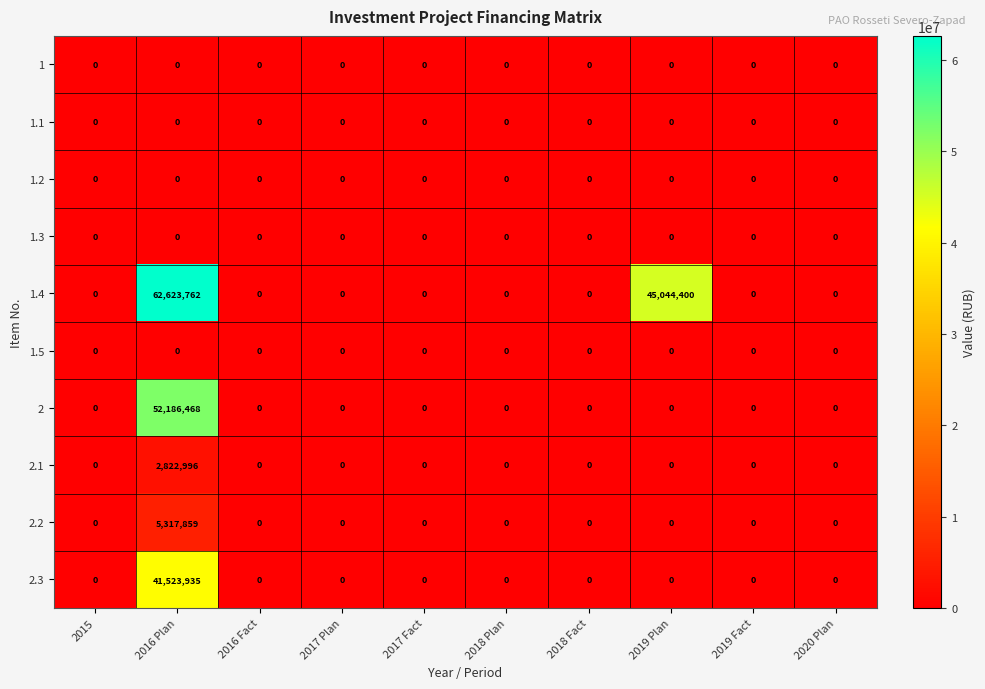

What is the difference between the maximum and second lowest values in the 2 series?

52186468